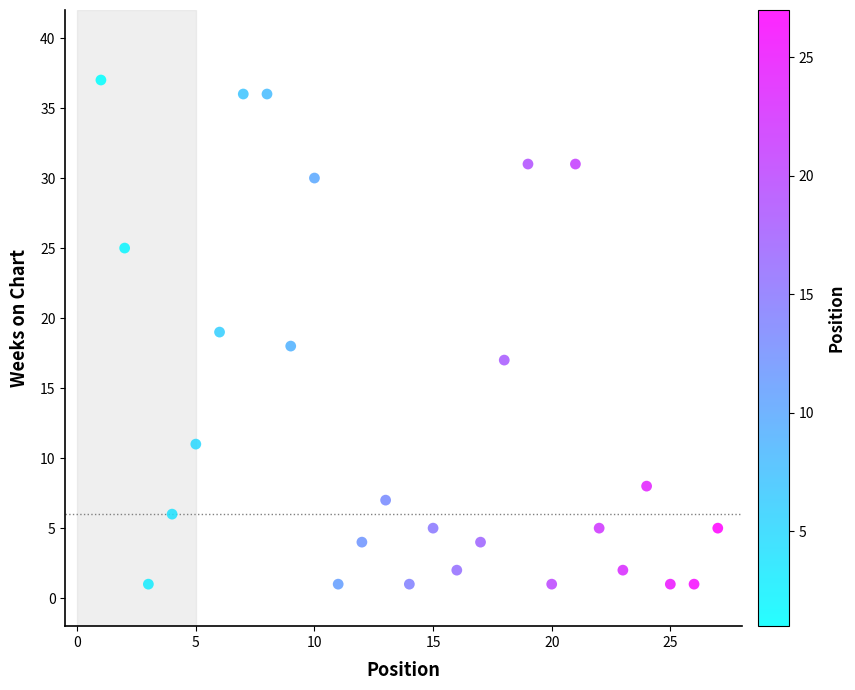

What is the range of X values (max minus min)?

26